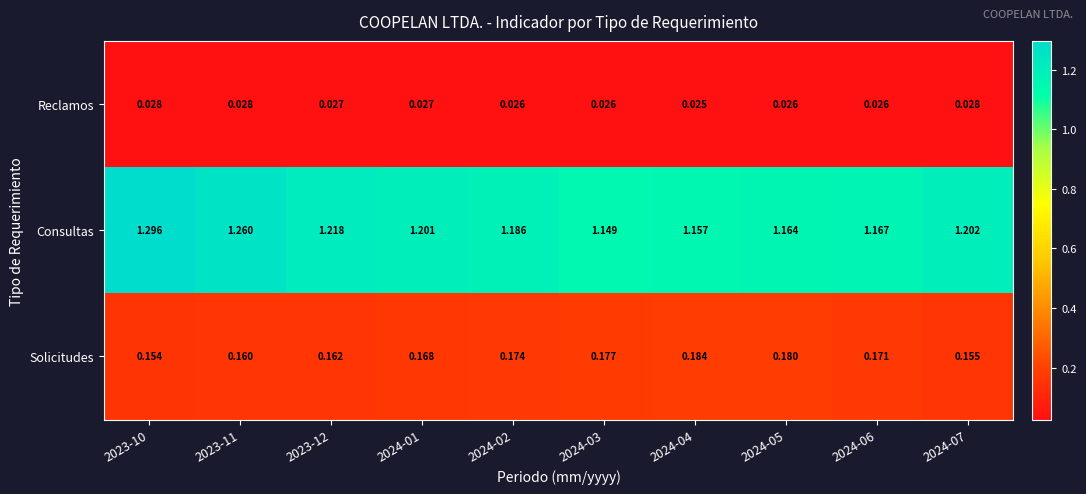

Rank the series by their maximum value, from highest to lowest.

Consultas, Solicitudes, Reclamos